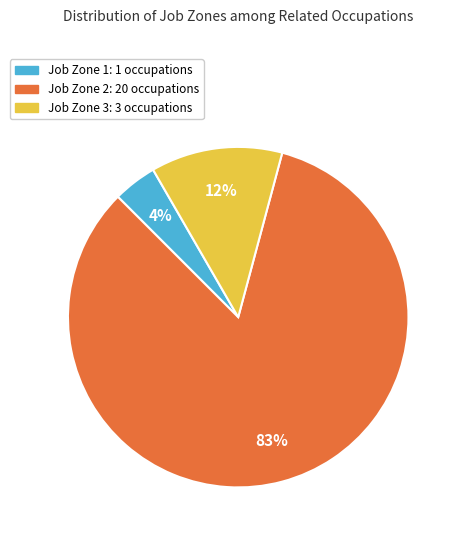

Count the number of slices in the pie.

3